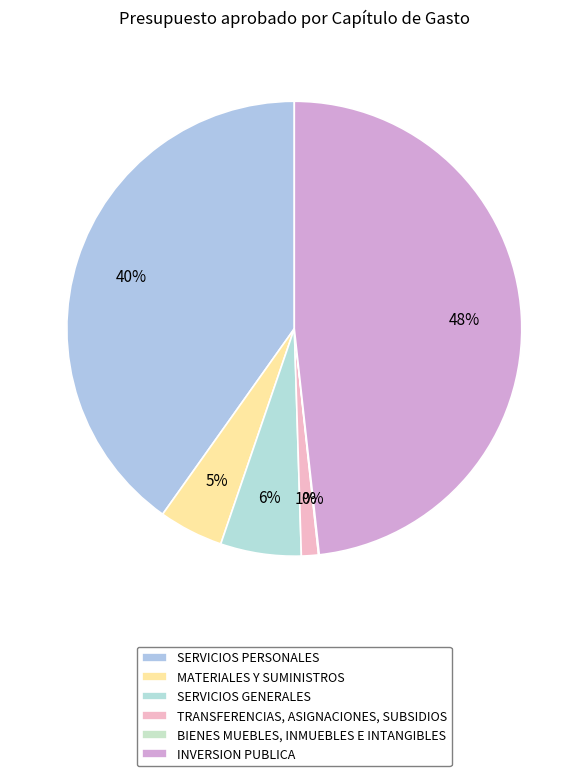

What percentage is the SERVICIOS PERSONALES slice, to the nearest percent?

40%